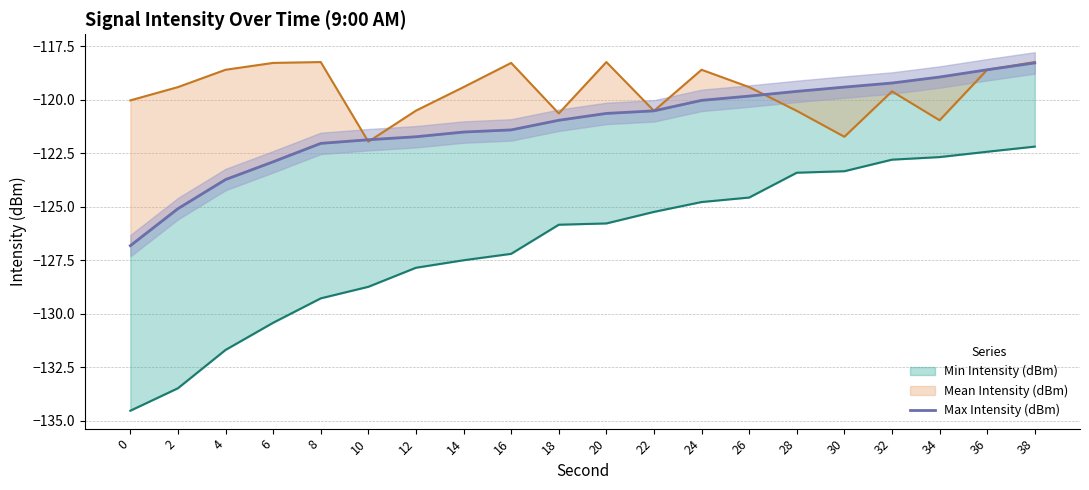

Is it true that the value at 22 is -55.0?

False